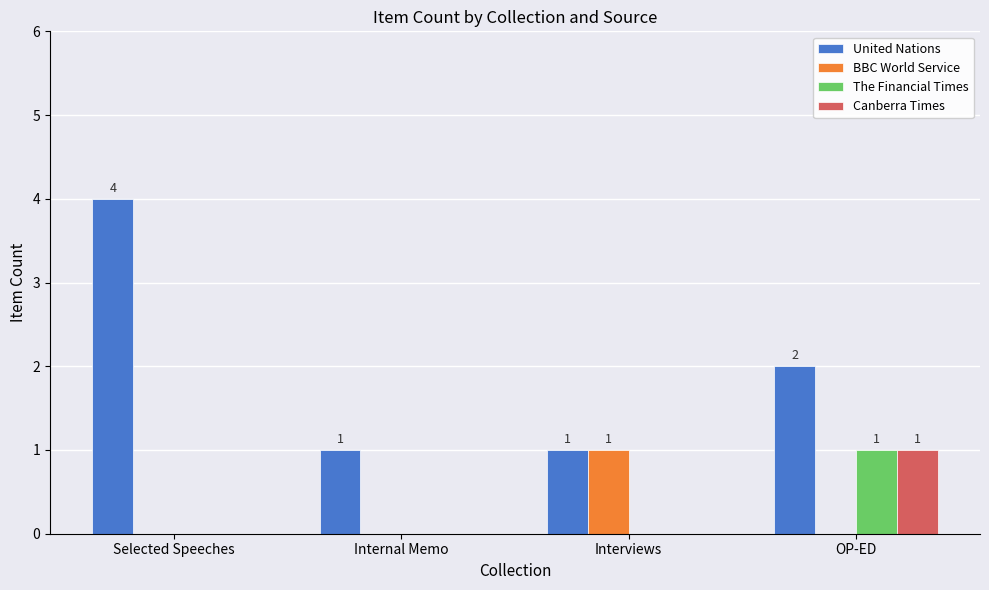

Which label corresponds to the largest value in the chart?

Selected Speeches